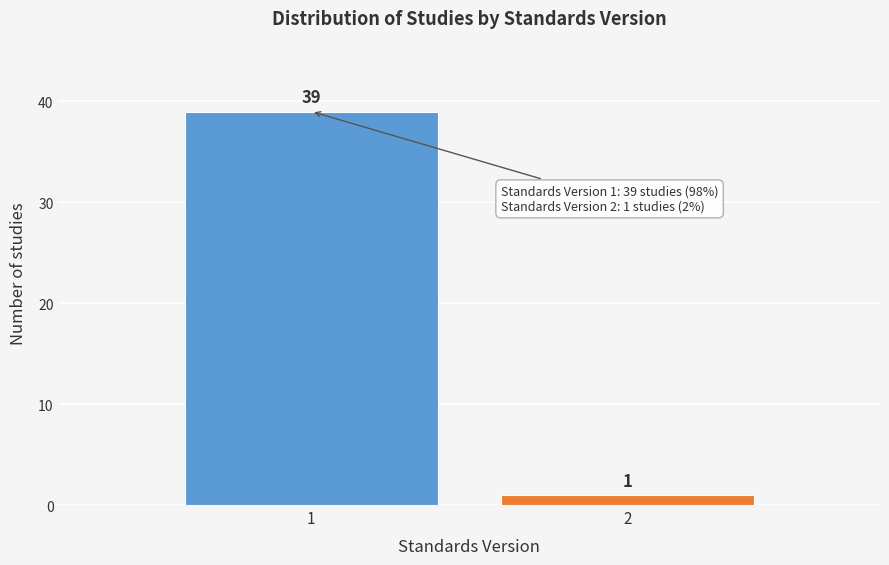

Reading left to right, what are all the values shown in this chart?

1=39	2=1